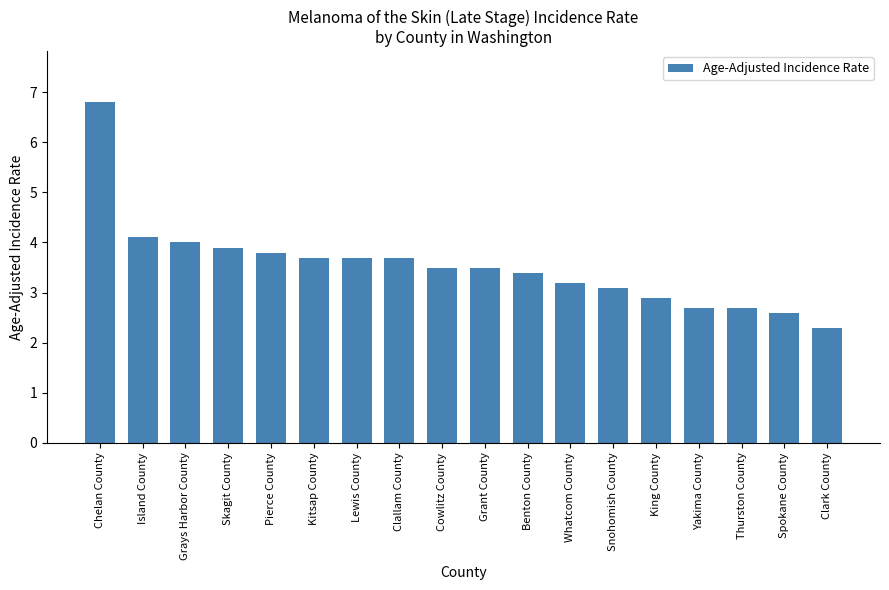

What is the label of the 10th bar from the left?

Grant County